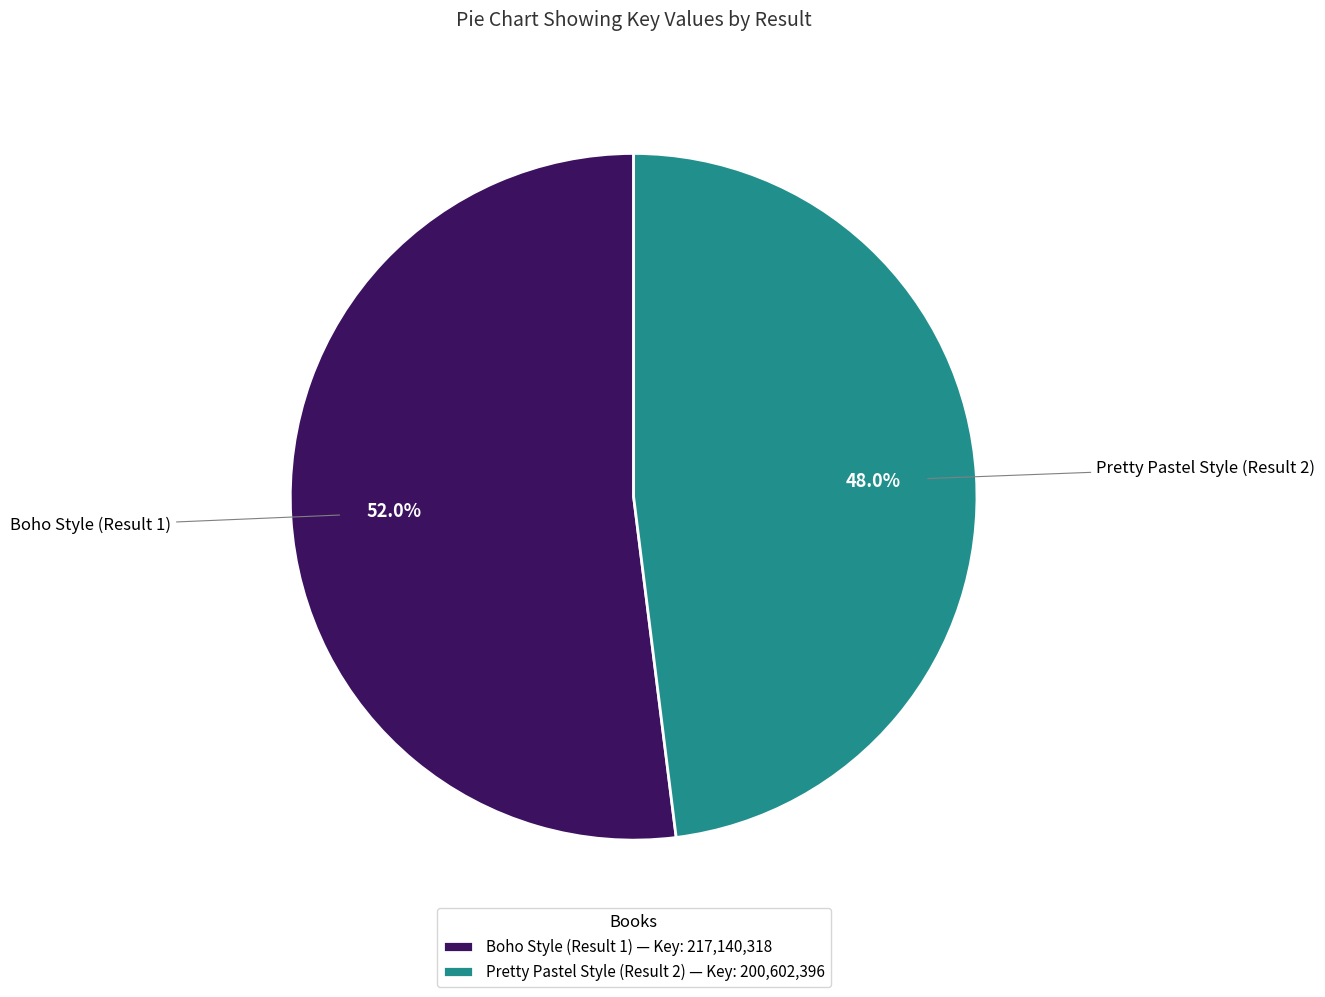

Which slice is the largest?

Boho Style (Result 1)